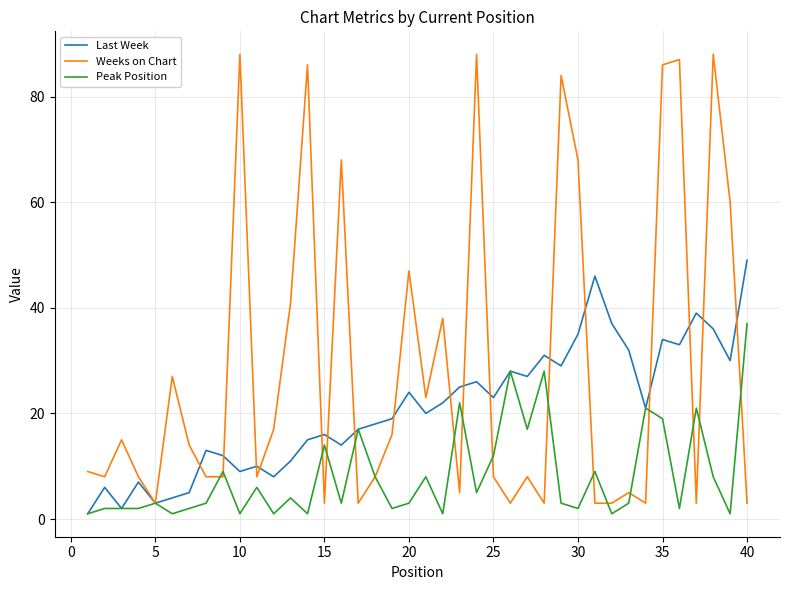

List the series in order of their peak value, highest first.

Weeks on Chart, Last Week, Peak Position